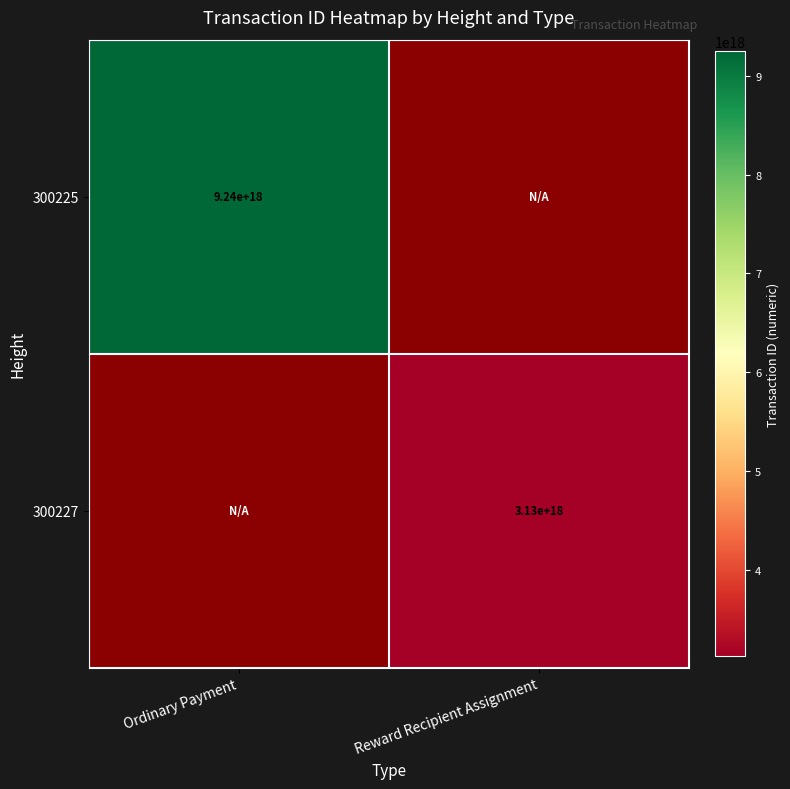

The 300227 series shows 4776144306215946240 at Reward Recipient Assignment. True or false?

False